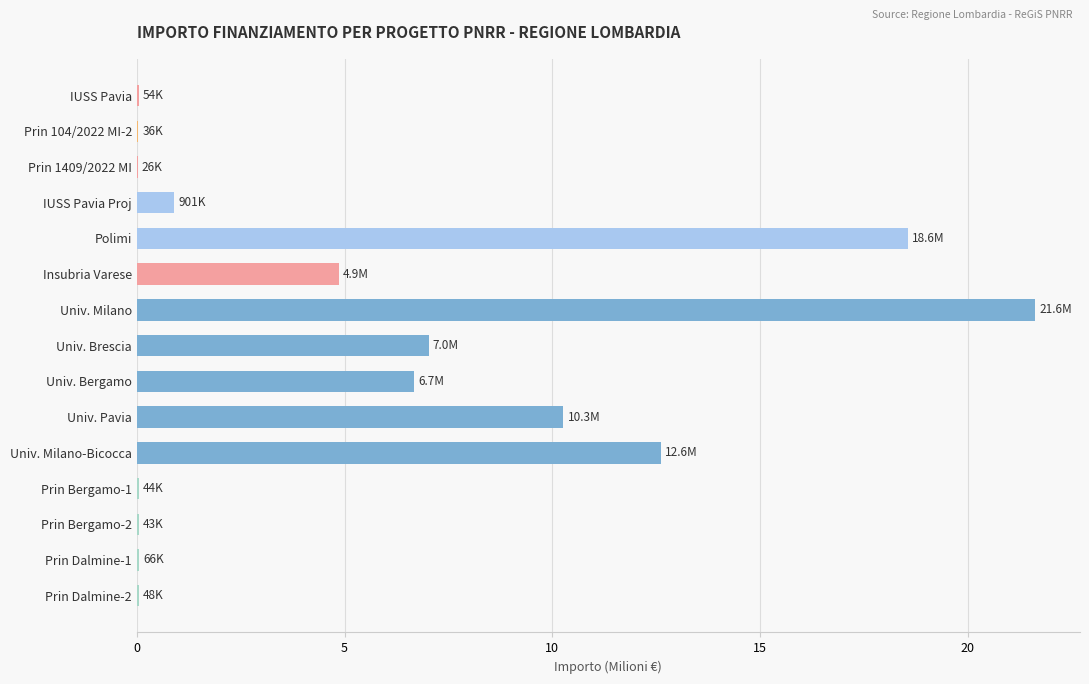

What is the maximum value shown in the chart?

21.6